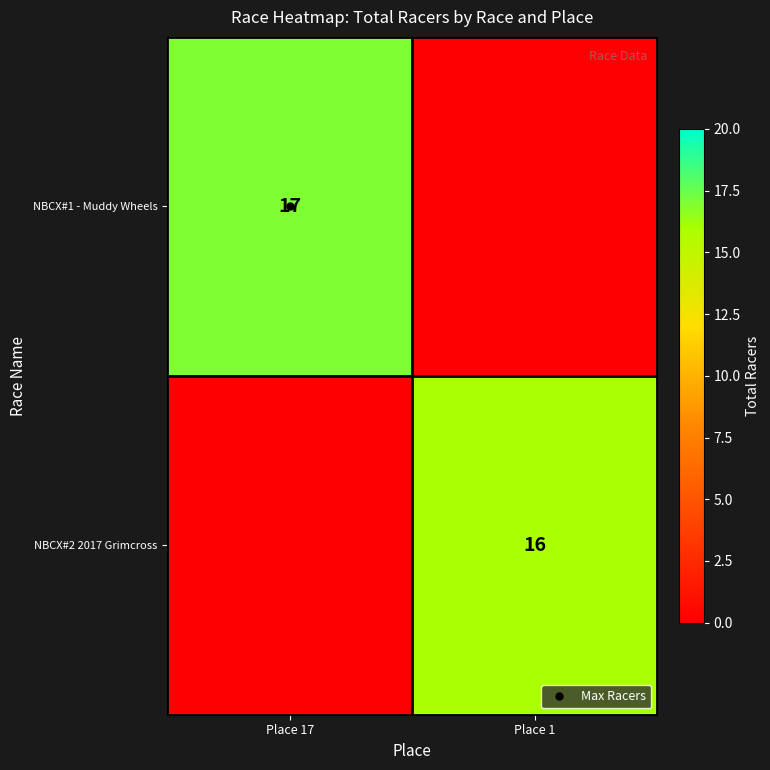

What is the difference between the NBCX#1 - Muddy Wheels values at Place 17 and Place 1?

17